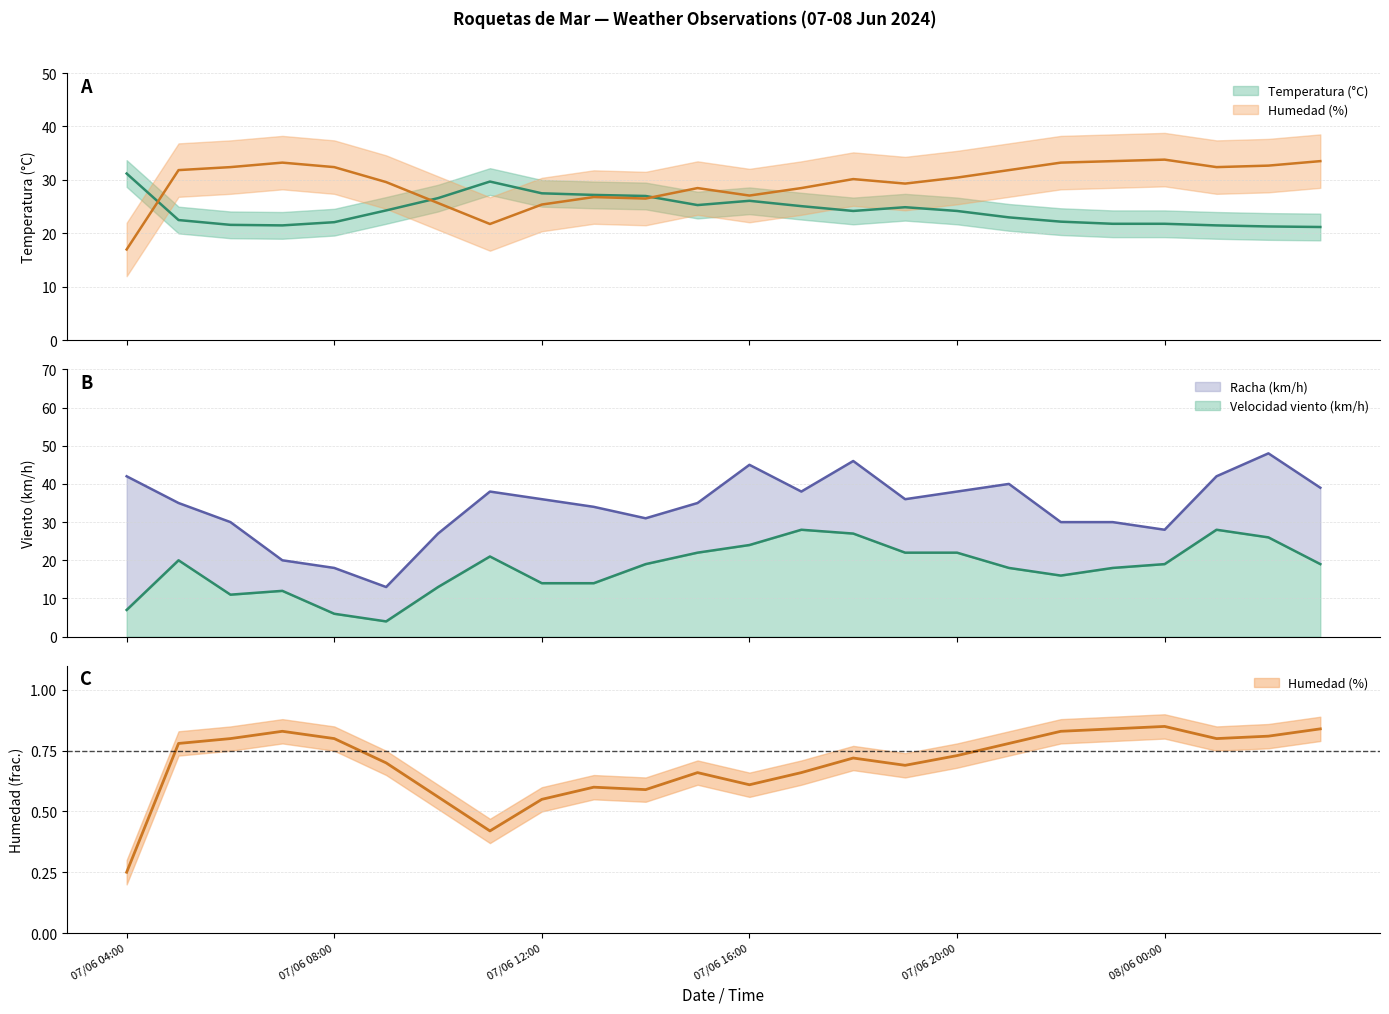

How many intersections are there between Humedad (%) and Racha (km/h)?

4